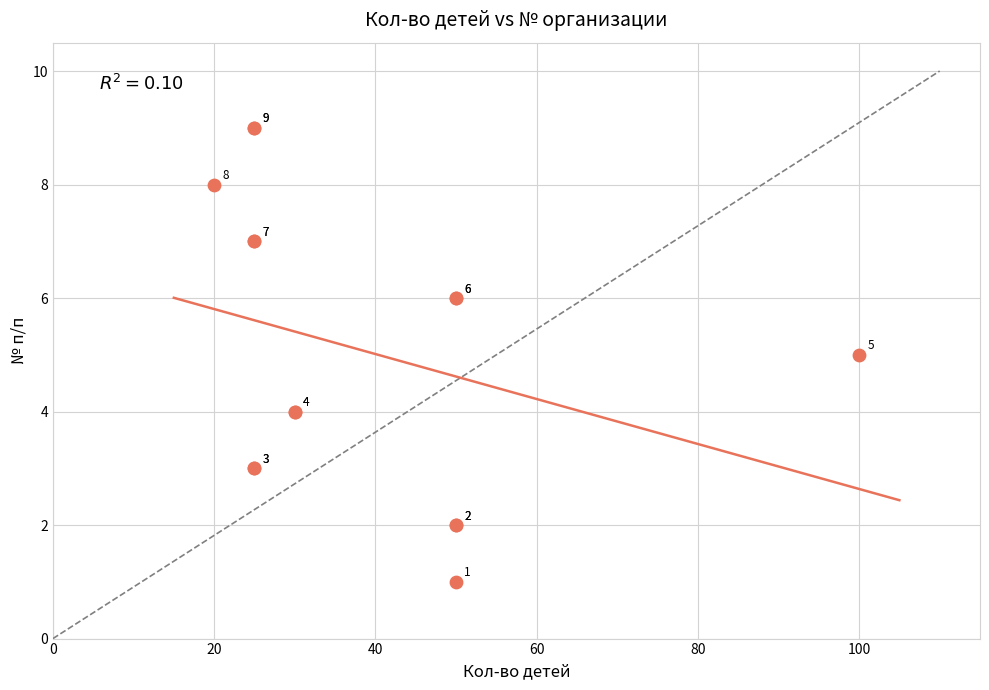

What Y value in the scatter plot is closest to 5?

5